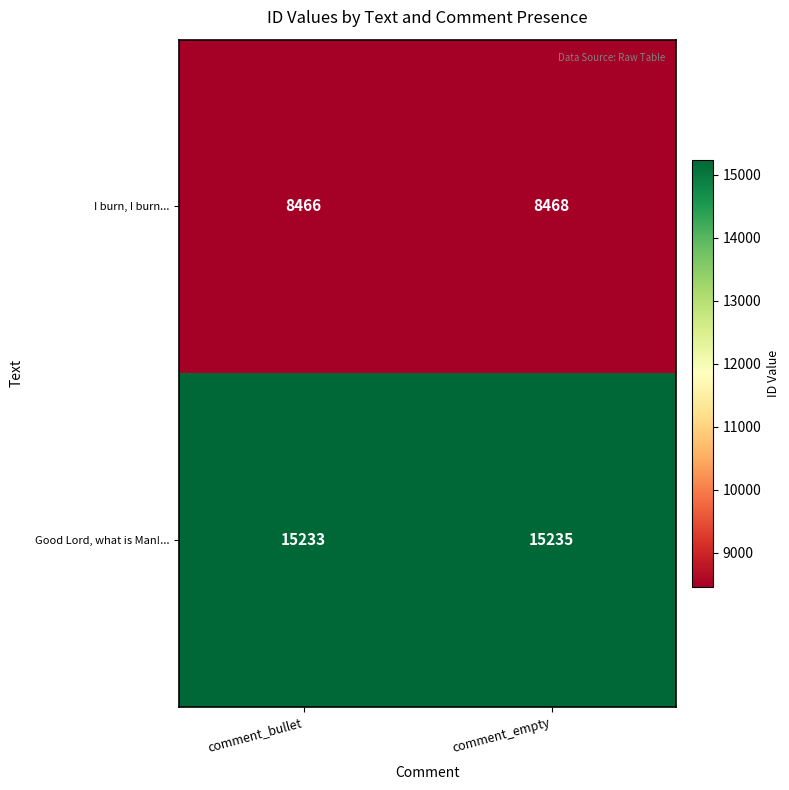

Which series has the largest total across all categories?

Good Lord, what is Man!...